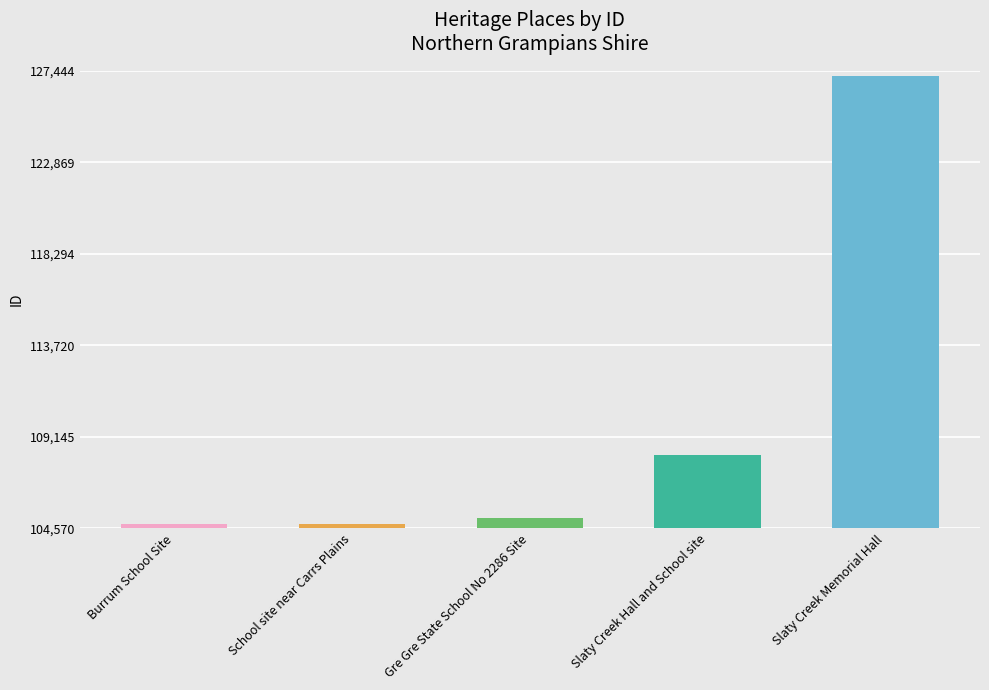

What is the sum of the values at Slaty Creek Memorial Hall and Slaty Creek Hall and School site?

235444